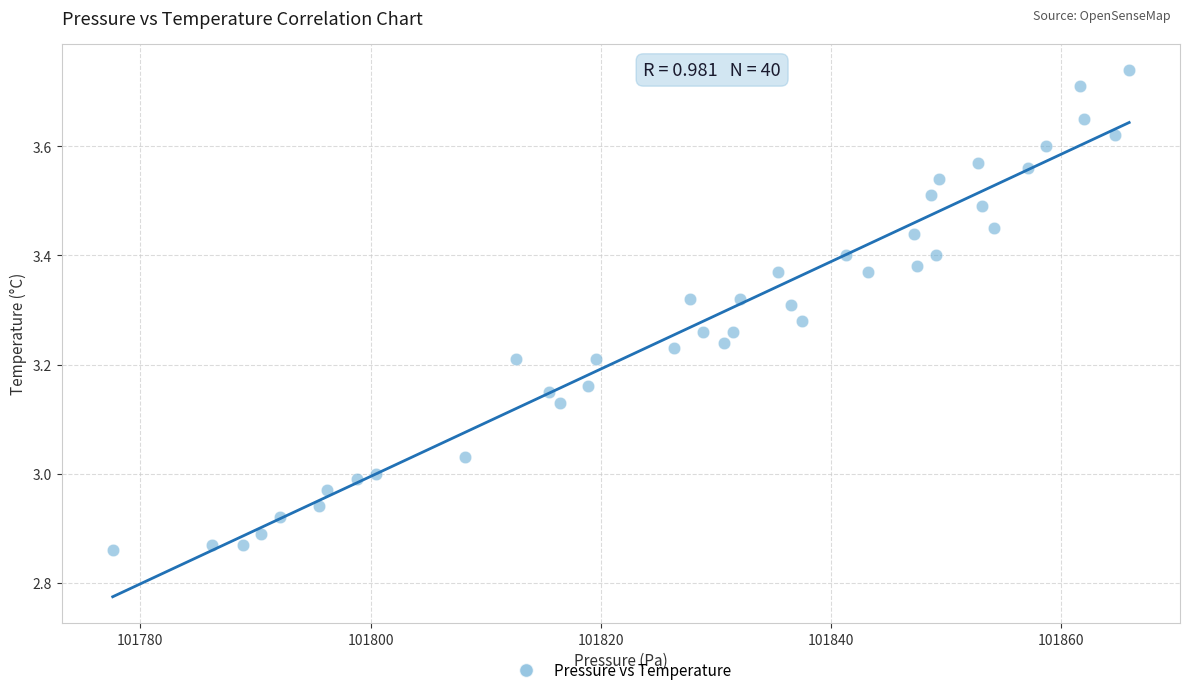

What is the range of Y values (max minus min)?

0.9